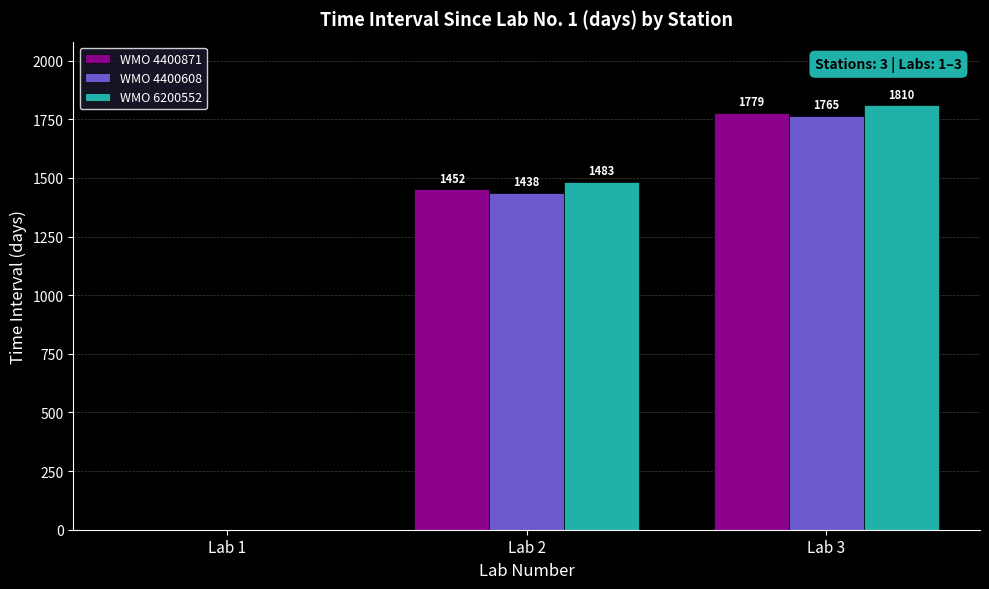

What is the maximum value for WMO 6200552?

1810